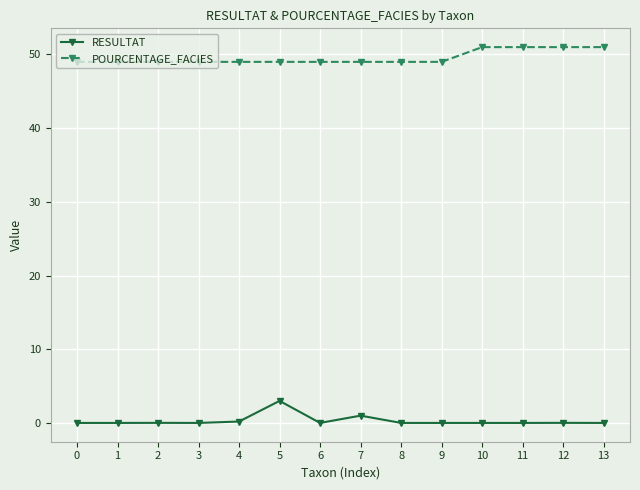

What are all the series names shown in the legend?

RESULTAT, POURCENTAGE_FACIES